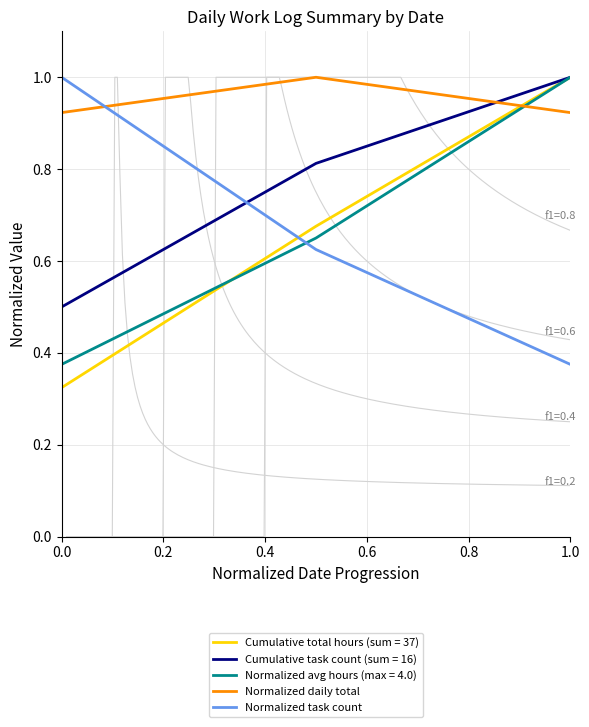

What is the maximum value for Normalized task count?

1.0